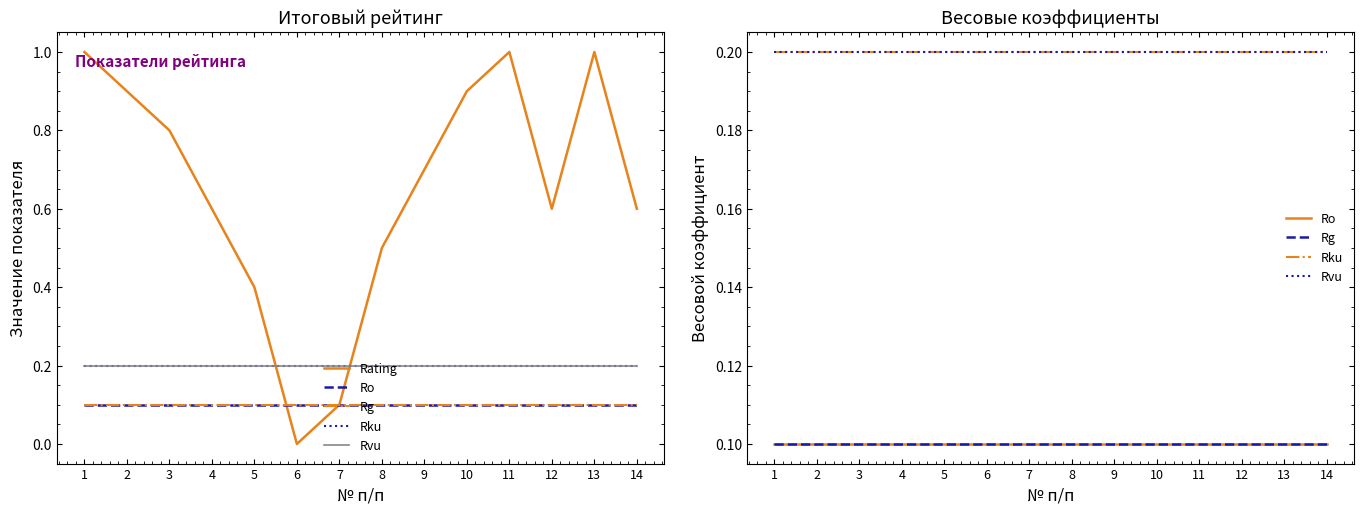

True or false: Rvu has a value of 0.3 at 6.

False